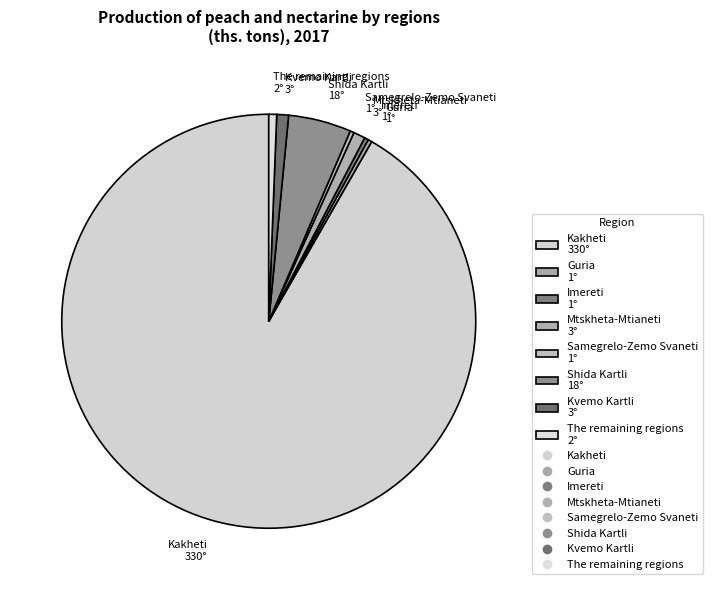

The Mtskheta-Mtianeti 3° slice represents 11% of the pie. True or false?

False